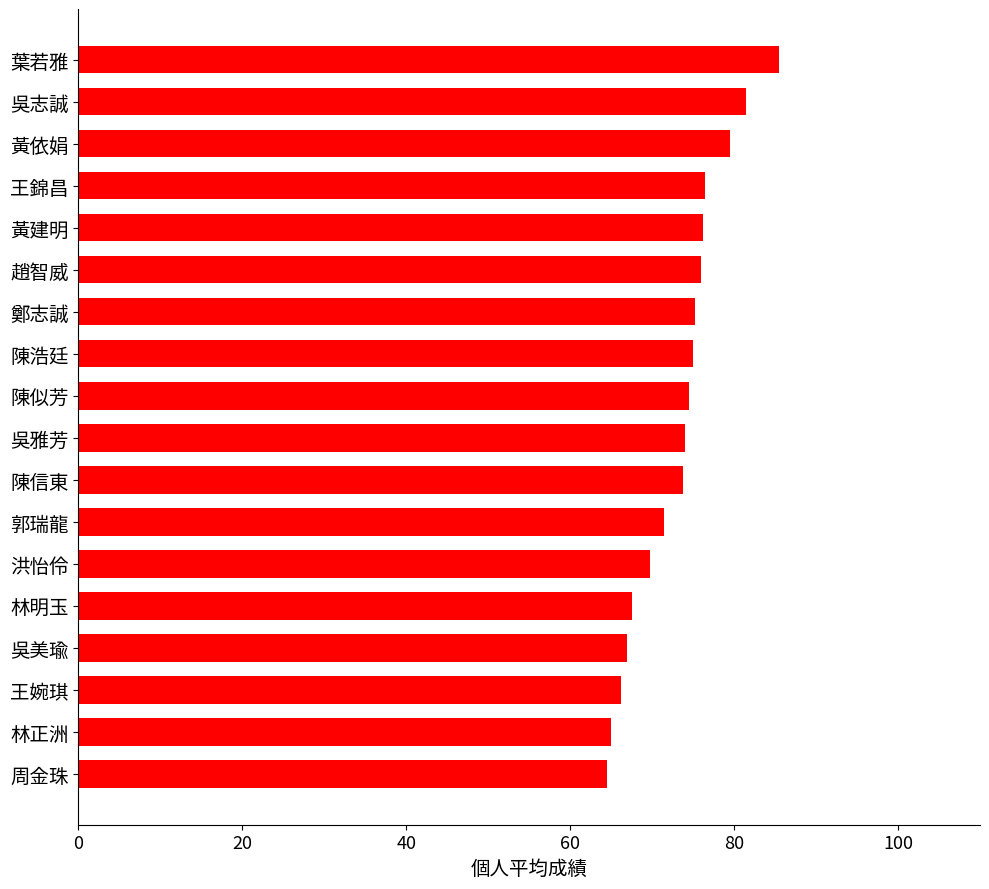

What is the greatest value displayed?

85.5